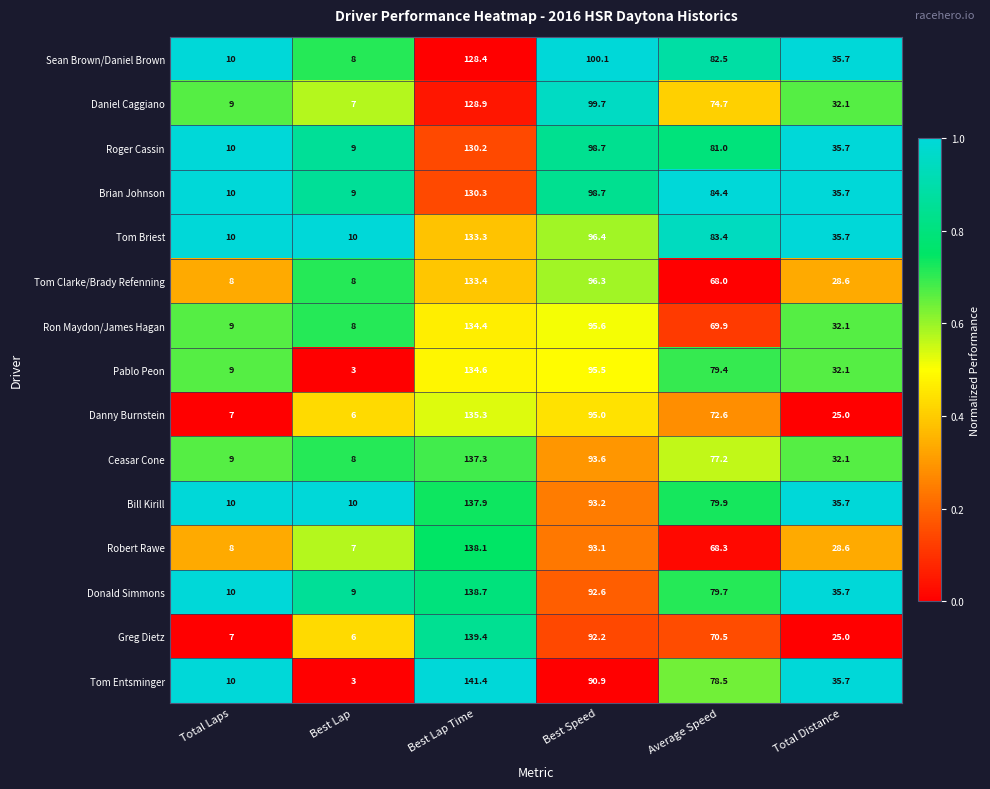

Which series has the largest range (max minus min)?

Tom Entsminger